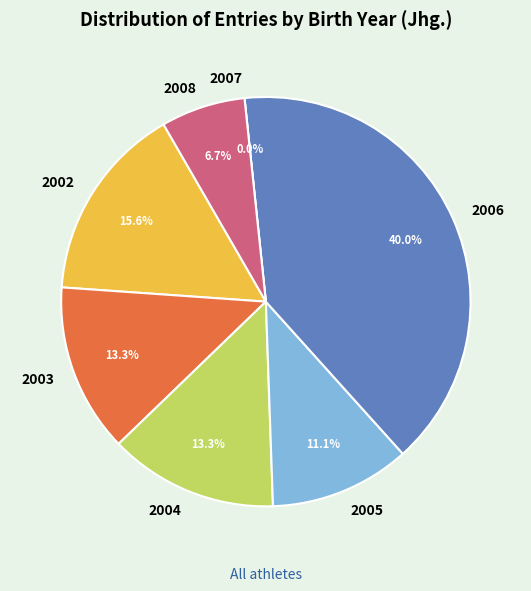

To the nearest percent, what portion does 2005 represent?

11%